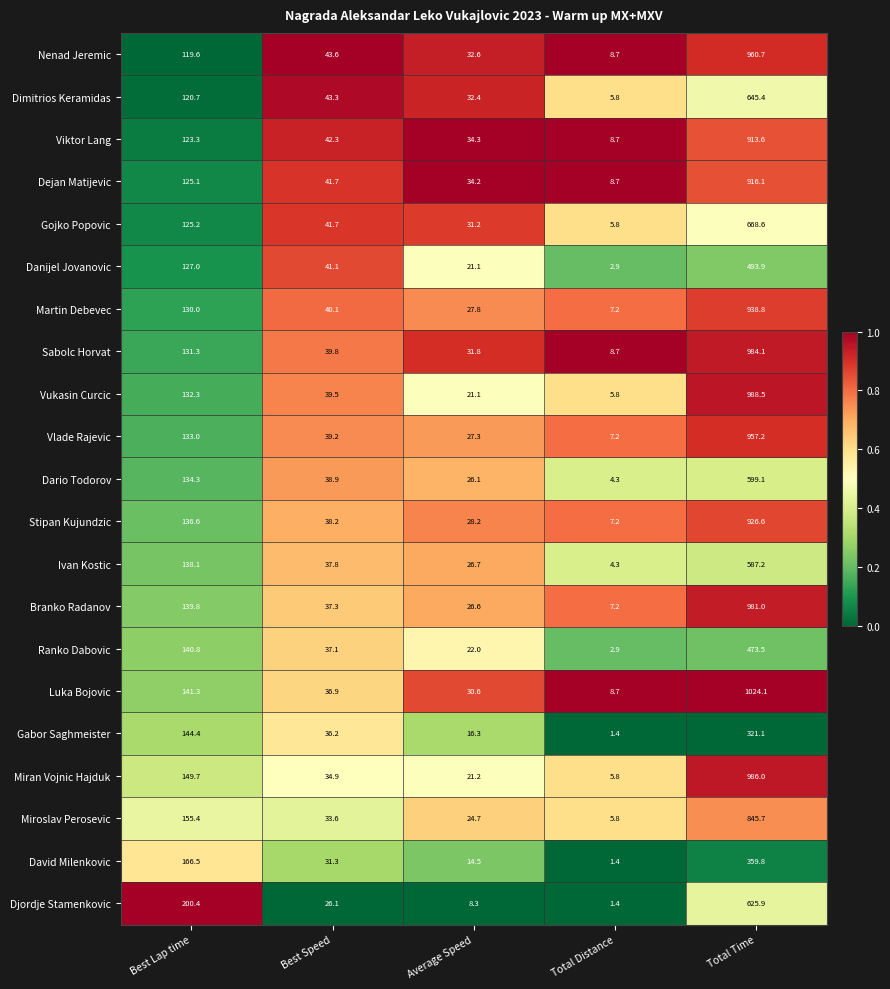

What value does the David Milenkovic series have at Average Speed?

14.5